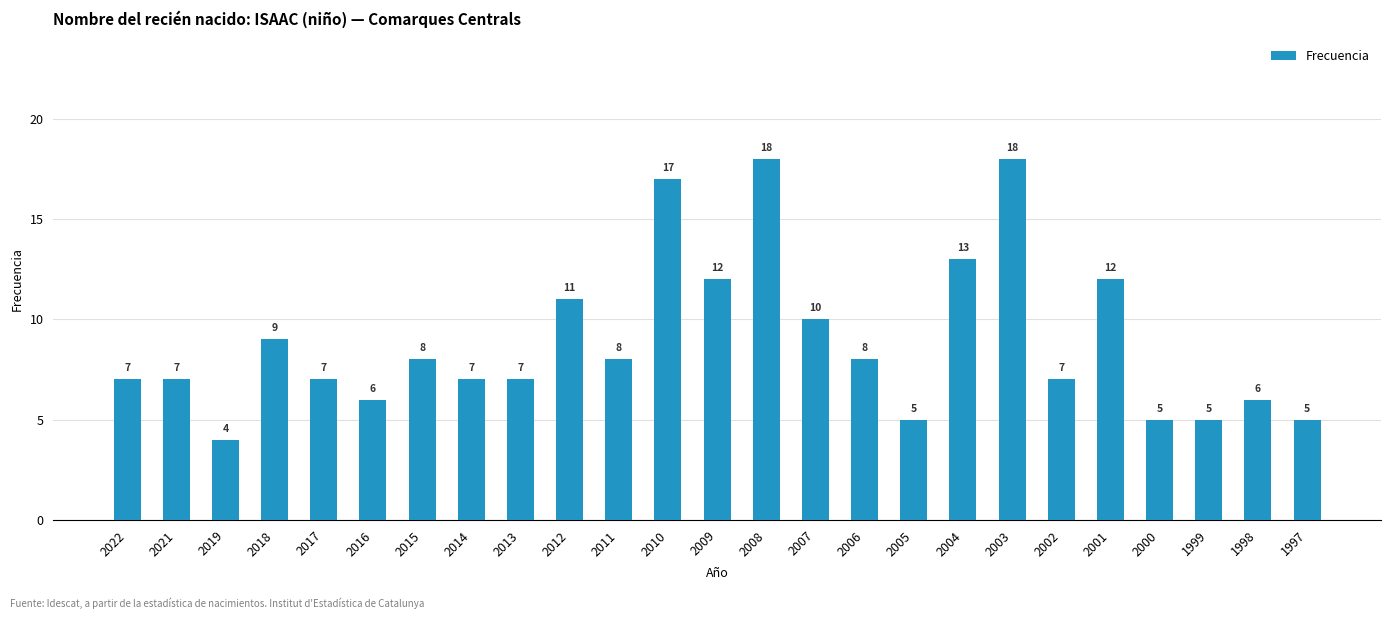

What is the change in value from 2013 to 2005?

-2